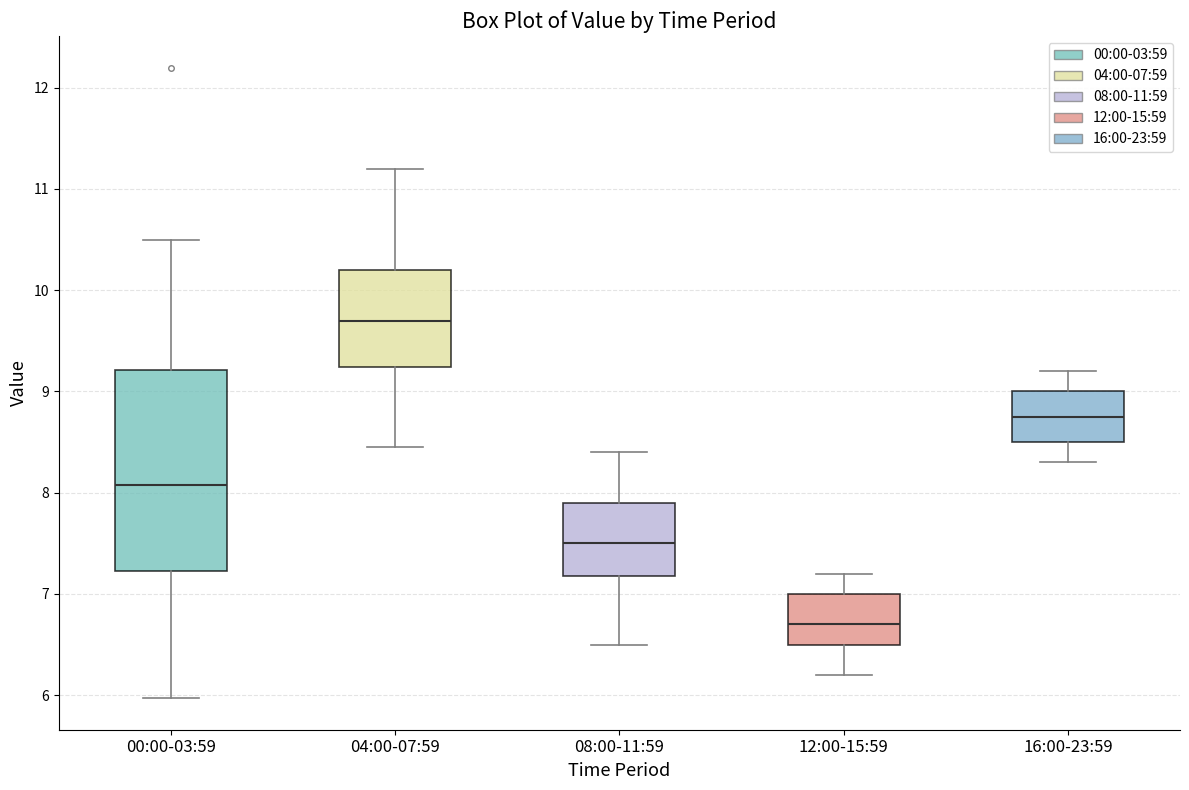

Which box is the tallest, from its lower edge to its upper edge?

00:00-03:59